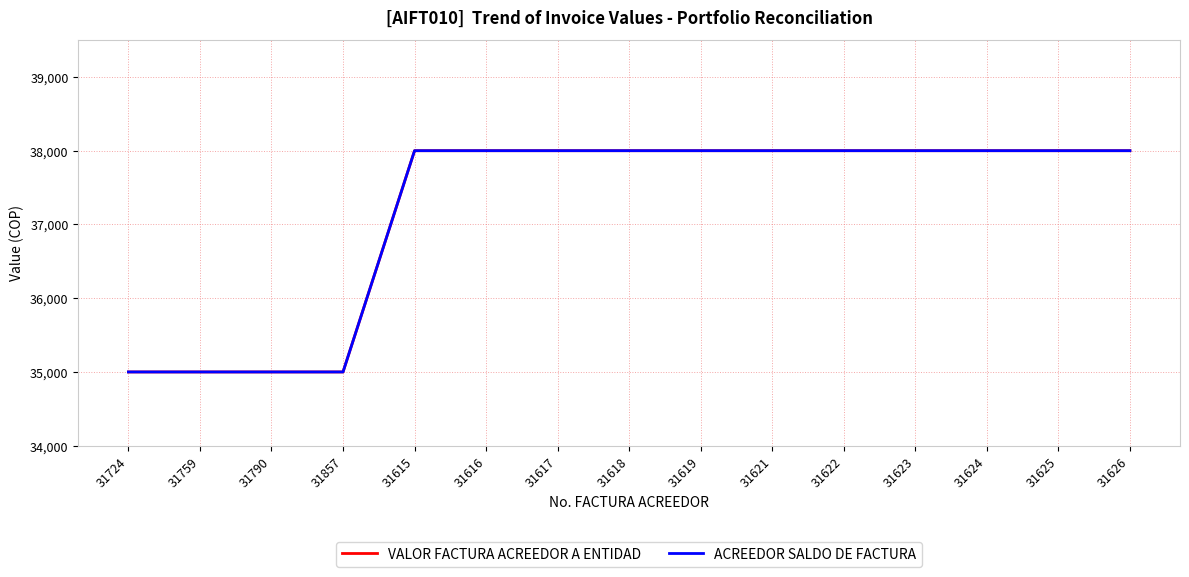

Count the VALOR FACTURA ACREEDOR A ENTIDAD values in the range 35000 to 38000.

15